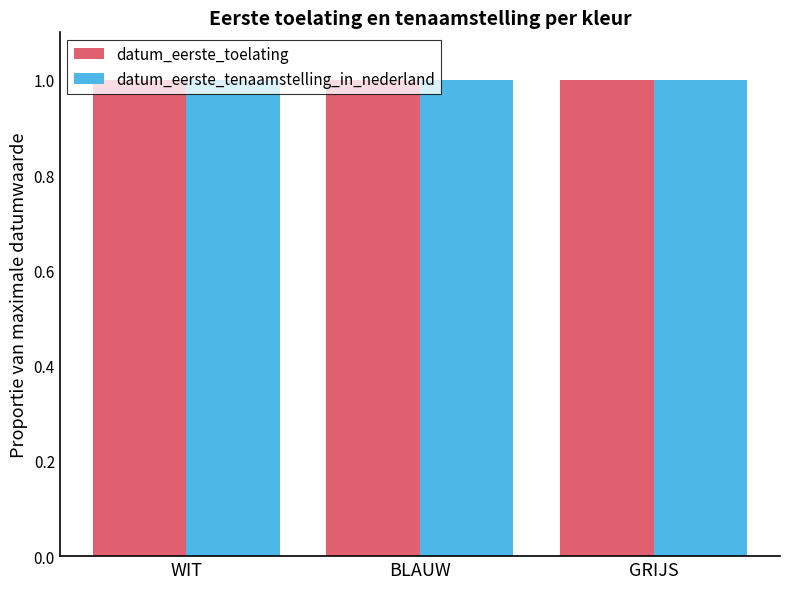

Are the bars horizontal?

No